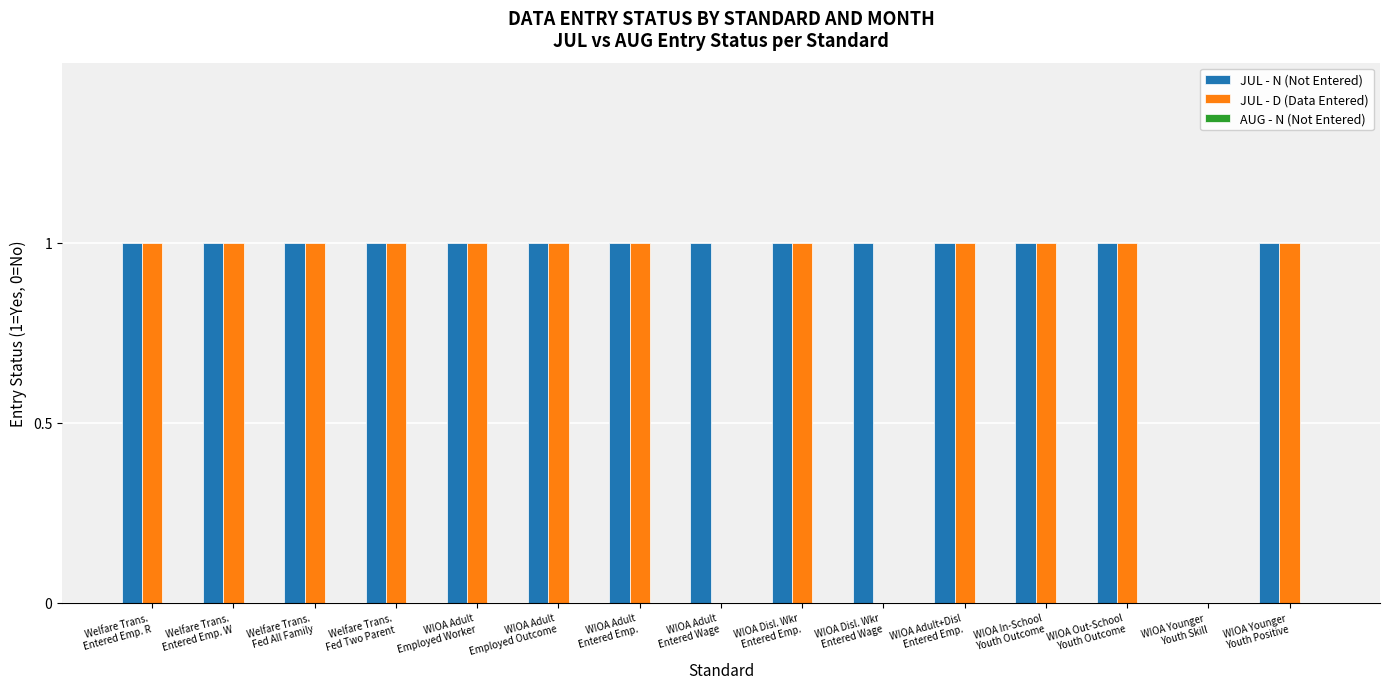

How many categories are shown in the chart?

15